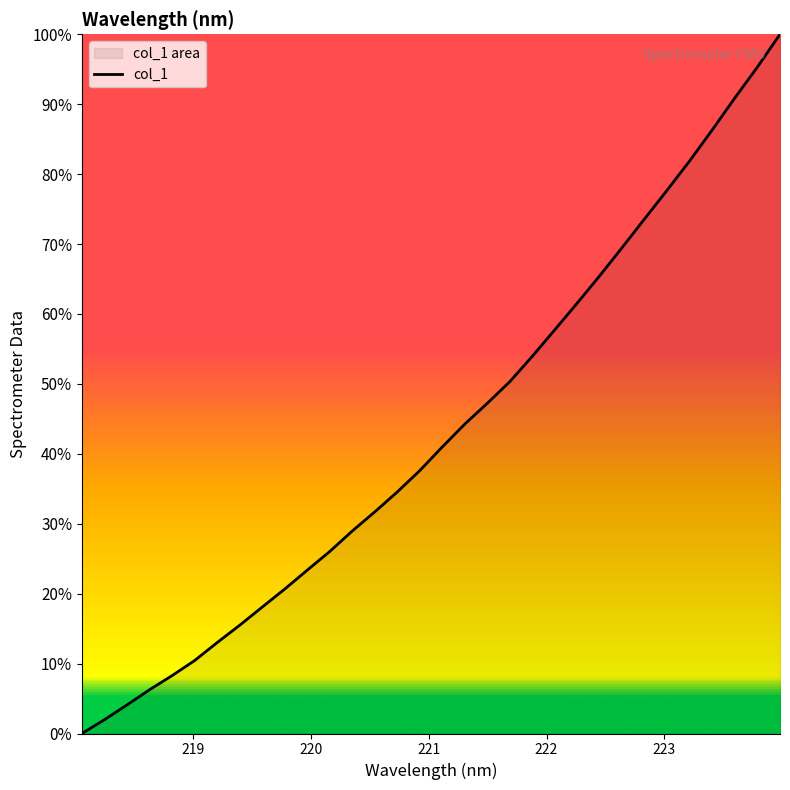

What is the sum of all values?

1378.0